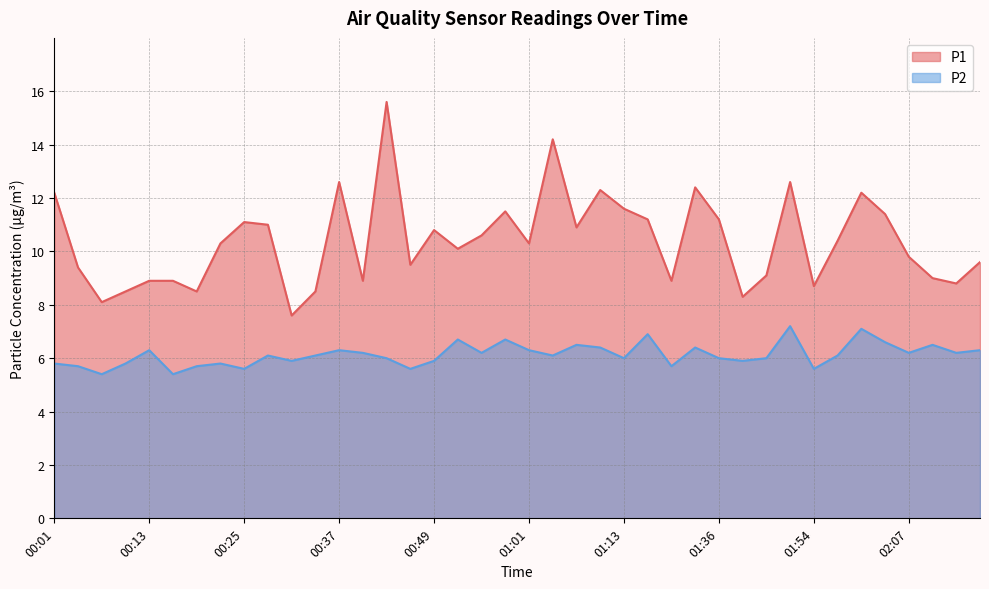

What is the label of the 9th point from the right?

01:51